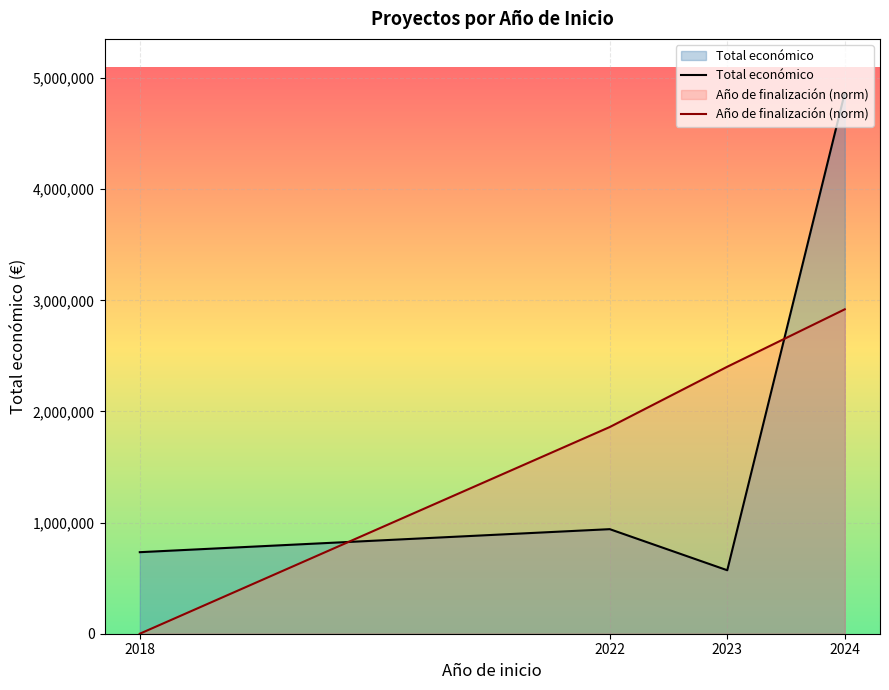

Is the value of Año de finalización (norm) at 2023 greater than the value of Total económico at 2022?

Yes